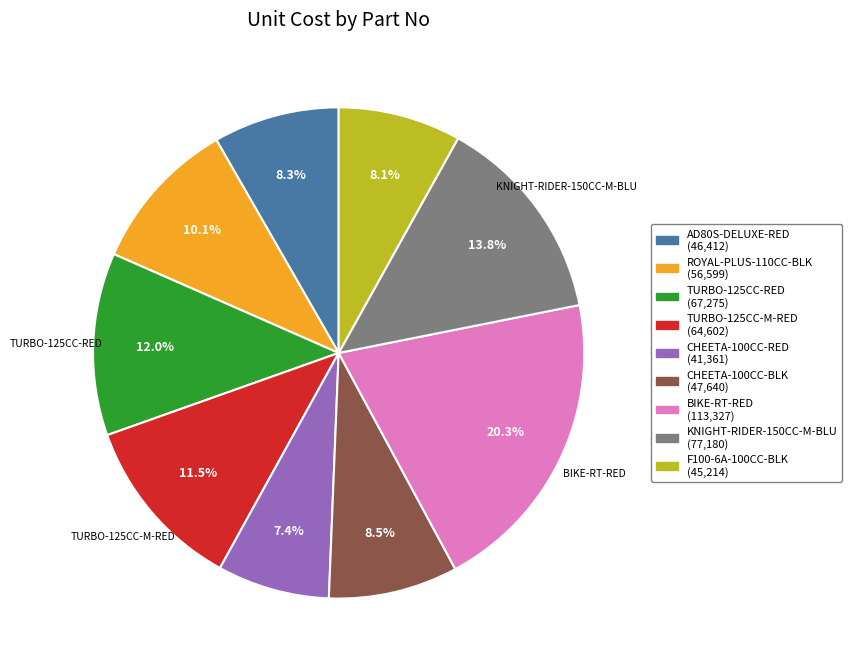

What percentage is NOT represented by TURBO-125CC-RED?

88.0%